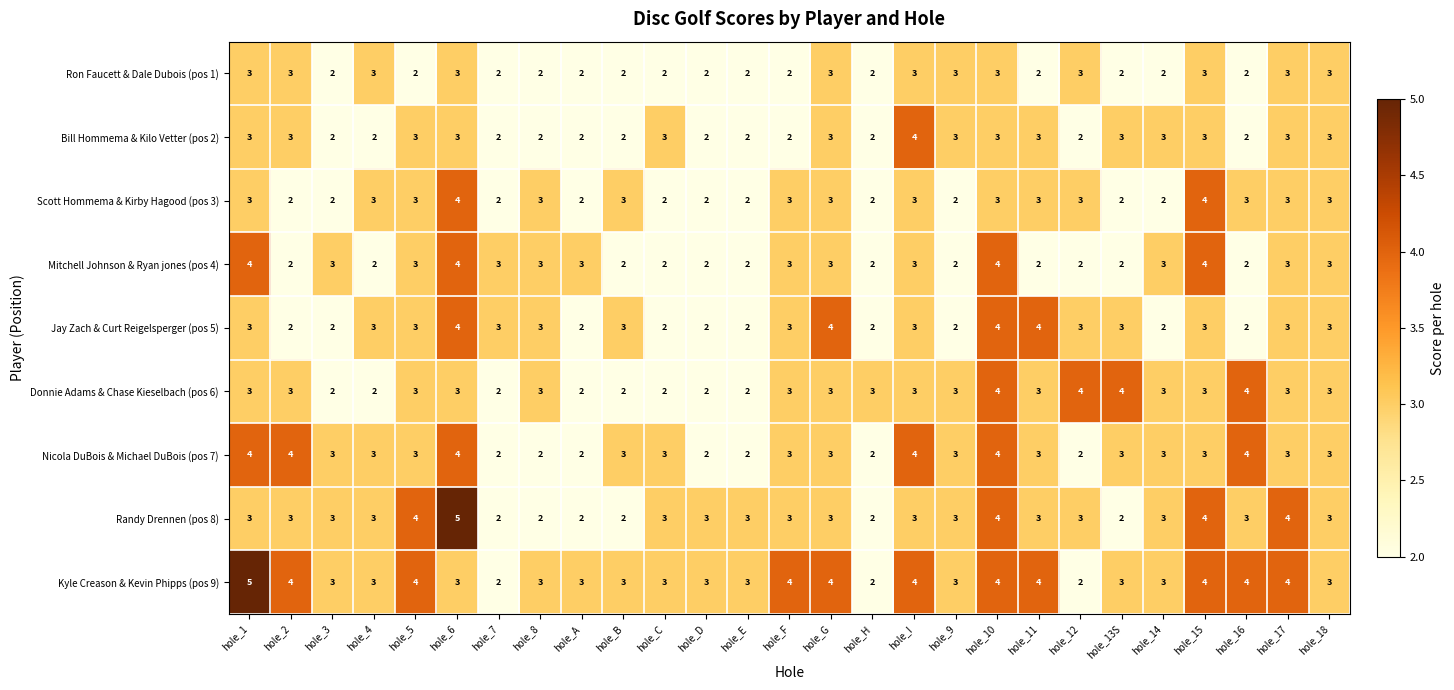

True or false: Jay Zach & Curt Reigelsperger (pos 5) has a value of 3 at hole_7.

True